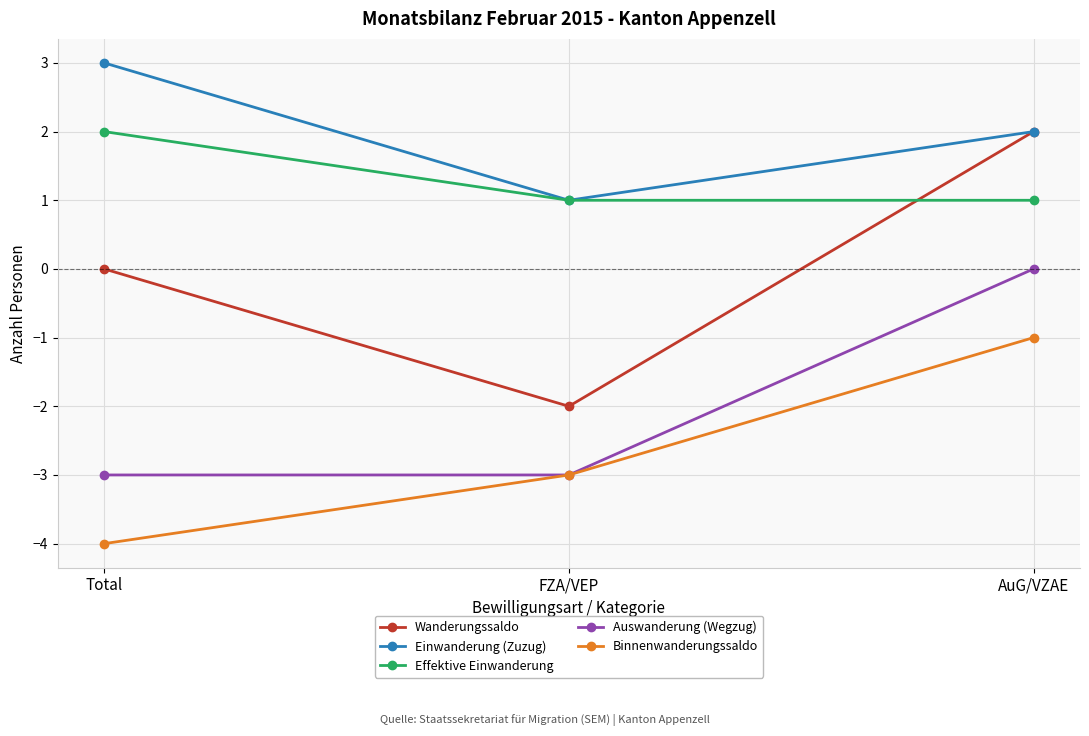

Rank the series at Total from highest to lowest value.

Einwanderung (Zuzug), Effektive Einwanderung, Wanderungssaldo, Auswanderung (Wegzug), Binnenwanderungssaldo